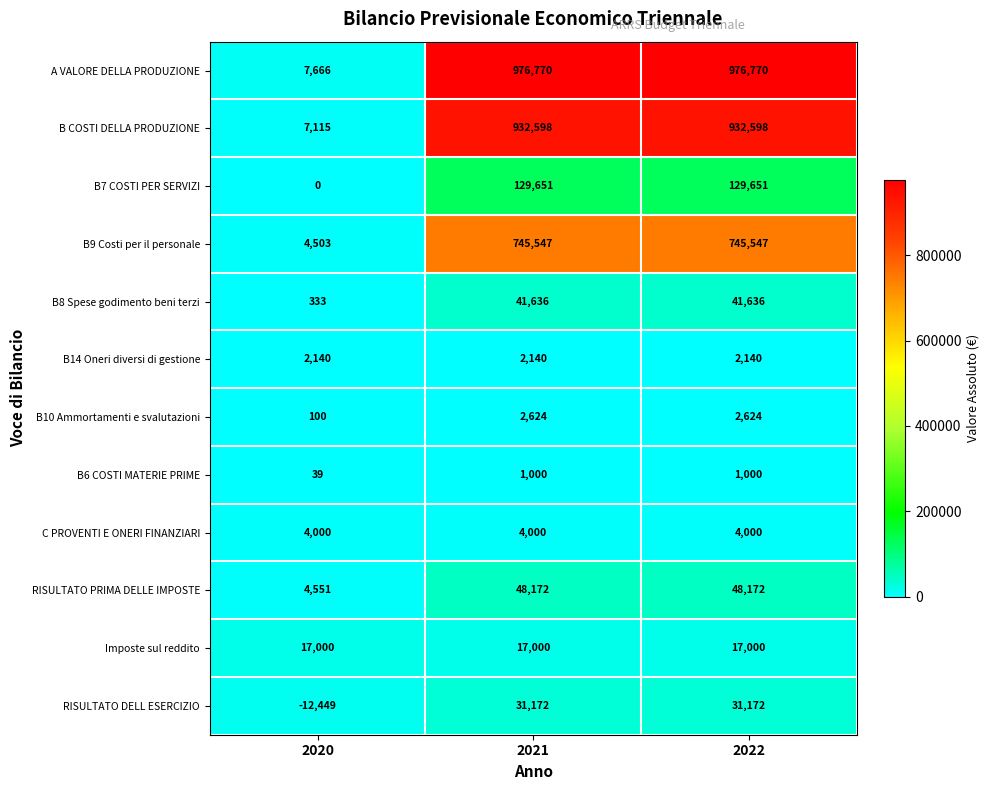

Rank the series at 2022 from highest to lowest value.

A VALORE DELLA PRODUZIONE, B COSTI DELLA PRODUZIONE, B9 Costi per il personale, B7 COSTI PER SERVIZI, RISULTATO PRIMA DELLE IMPOSTE, B8 Spese godimento beni terzi, RISULTATO DELL ESERCIZIO, Imposte sul reddito, C PROVENTI E ONERI FINANZIARI, B10 Ammortamenti e svalutazioni, B14 Oneri diversi di gestione, B6 COSTI MATERIE PRIME